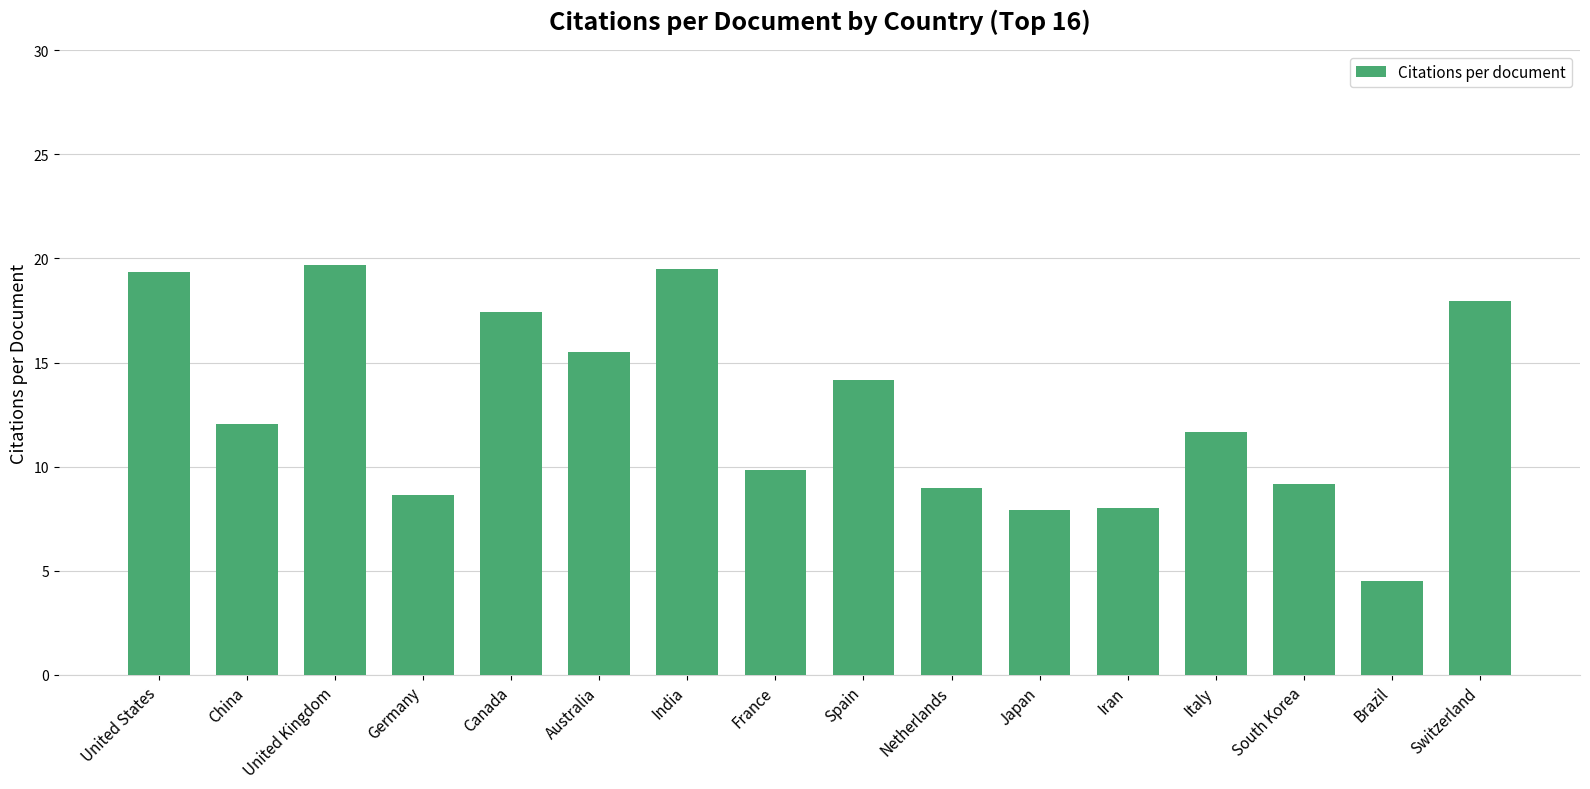

What is the sum of the values at United Kingdom and China?

31.7